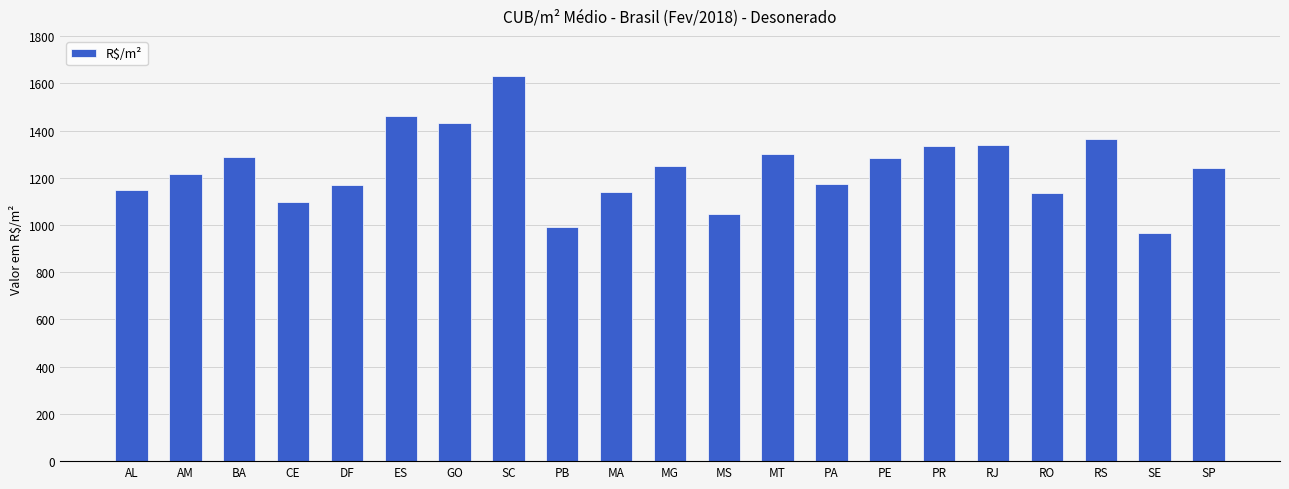

What is the difference between the maximum and minimum values?

663.9